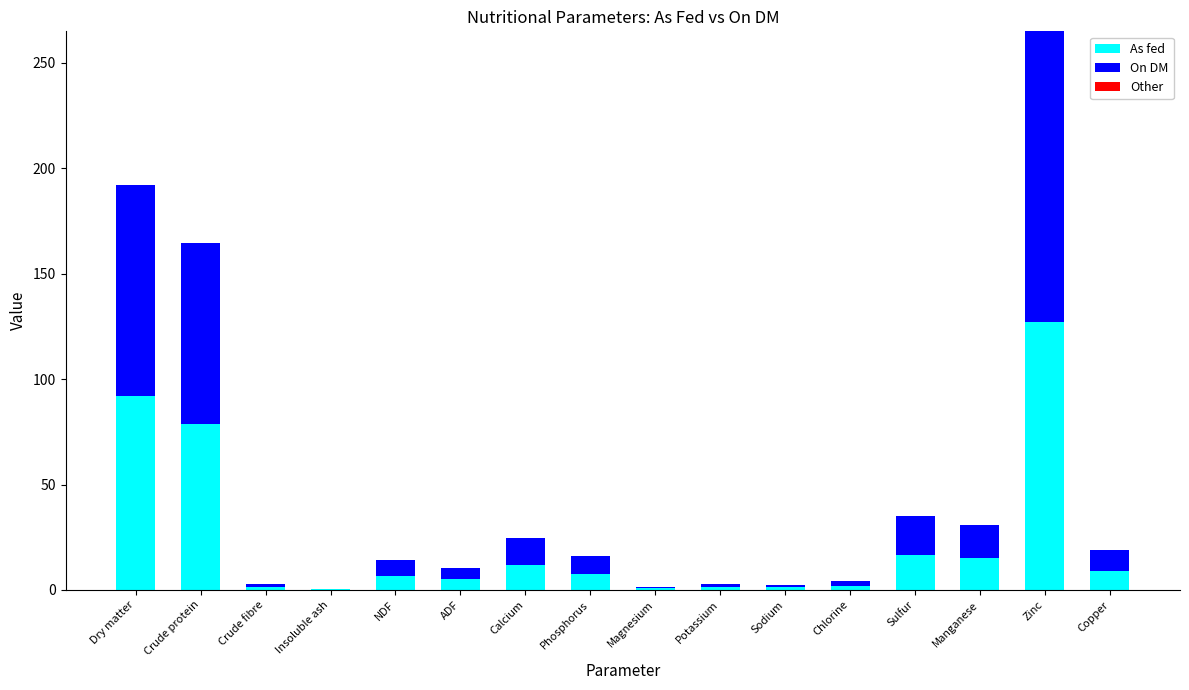

What is the sum of all As fed values?

376.5